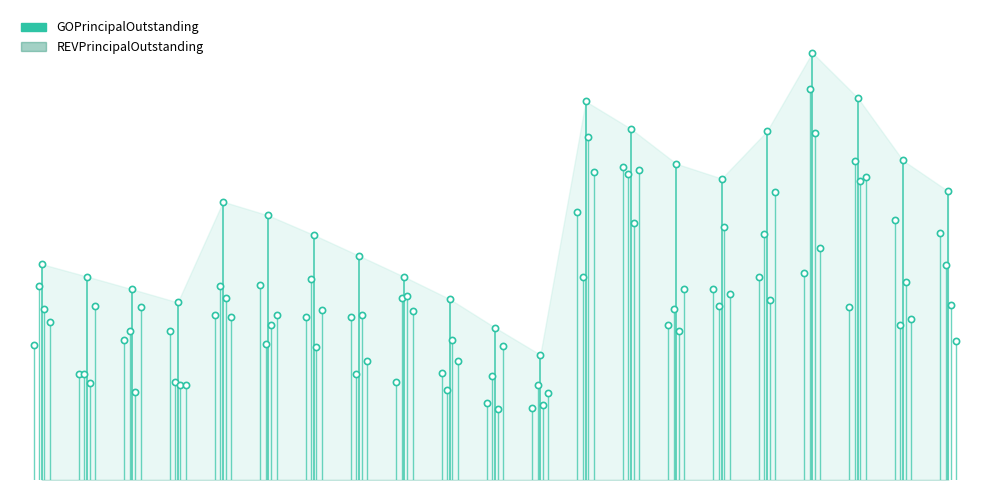

What are all the series names shown in the legend?

GOPrincipalOutstanding, REVPrincipalOutstanding